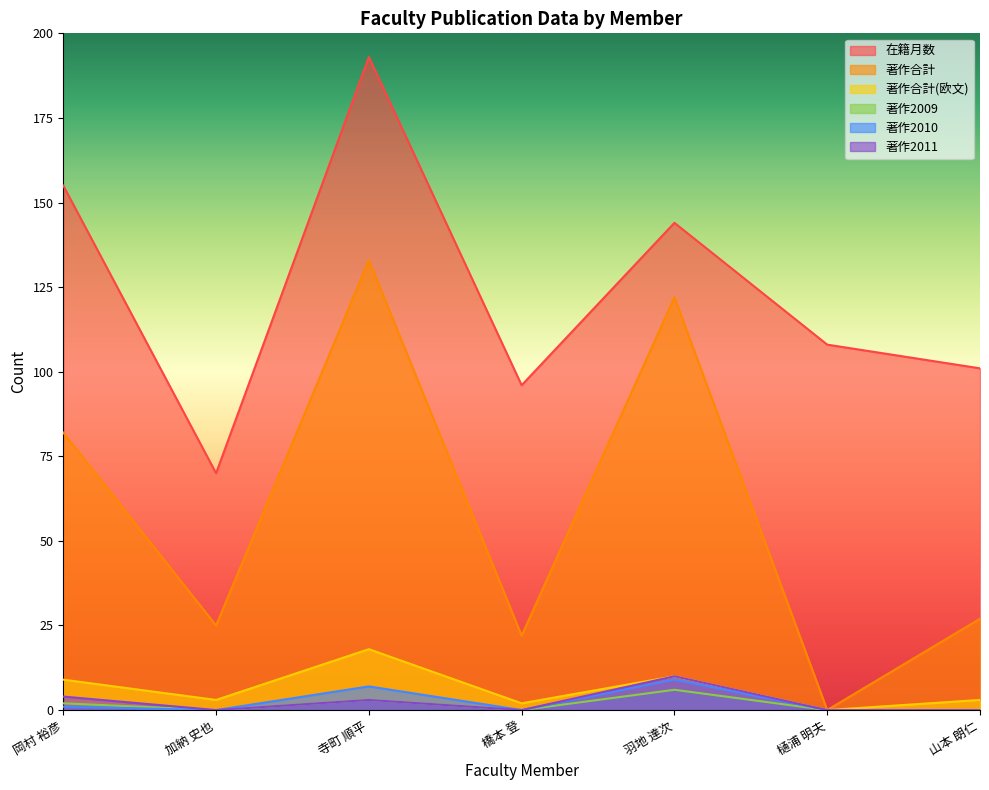

True or false: 著作合計(欧文) and 著作2009 intersect in this chart.

False